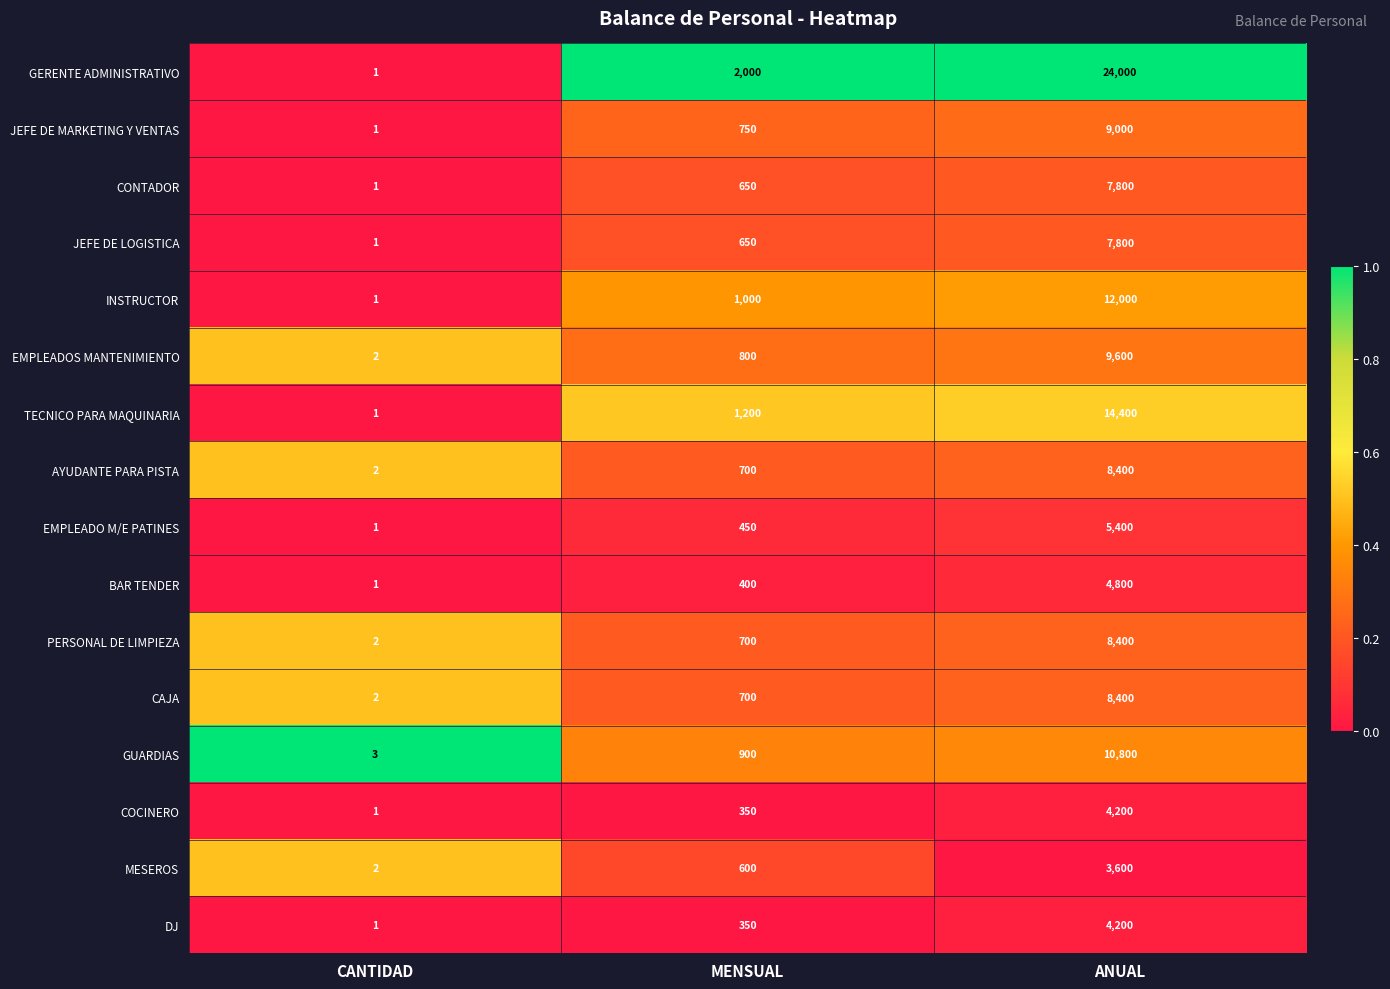

What is the difference between the maximum and minimum values in the COCINERO series?

4199